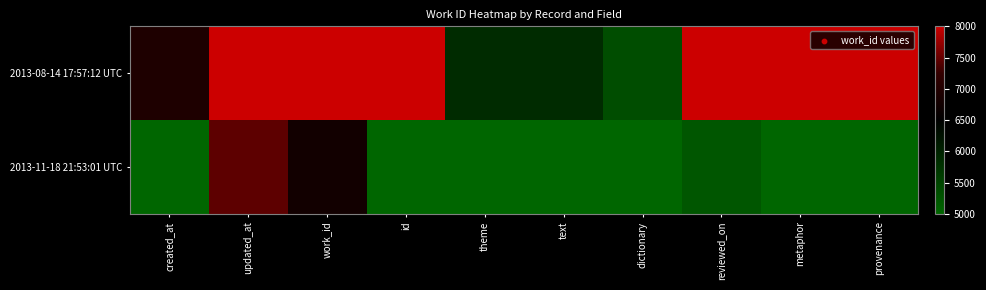

Rank the series at theme from highest to lowest value.

2013-08-14 17:57:12 UTC, 2013-11-18 21:53:01 UTC